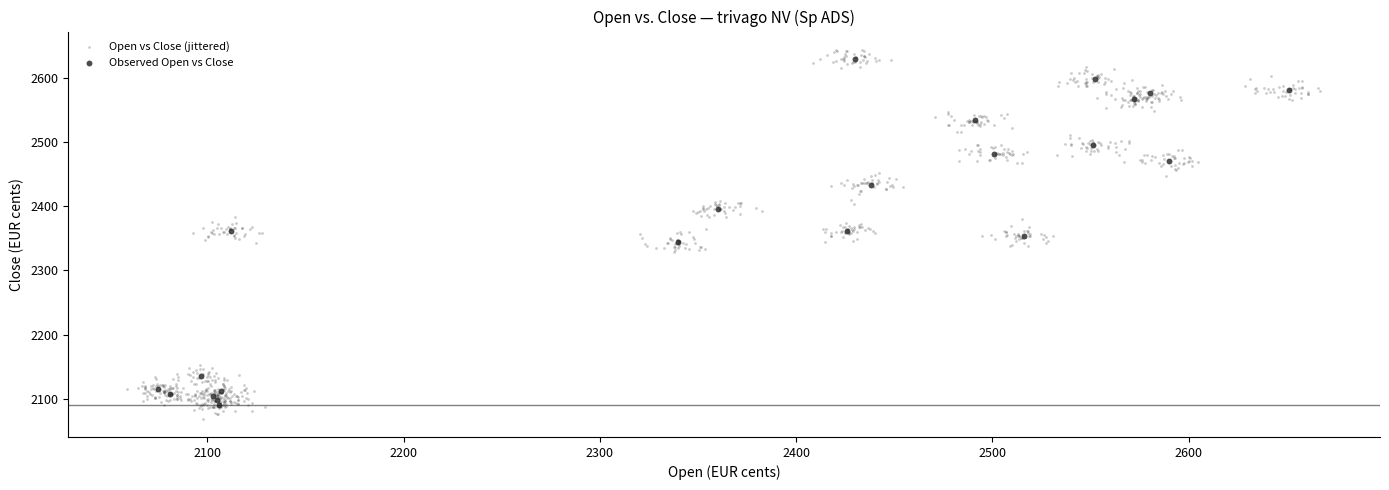

Which series has the largest Y range (max minus min)?

Open vs Close (jittered)